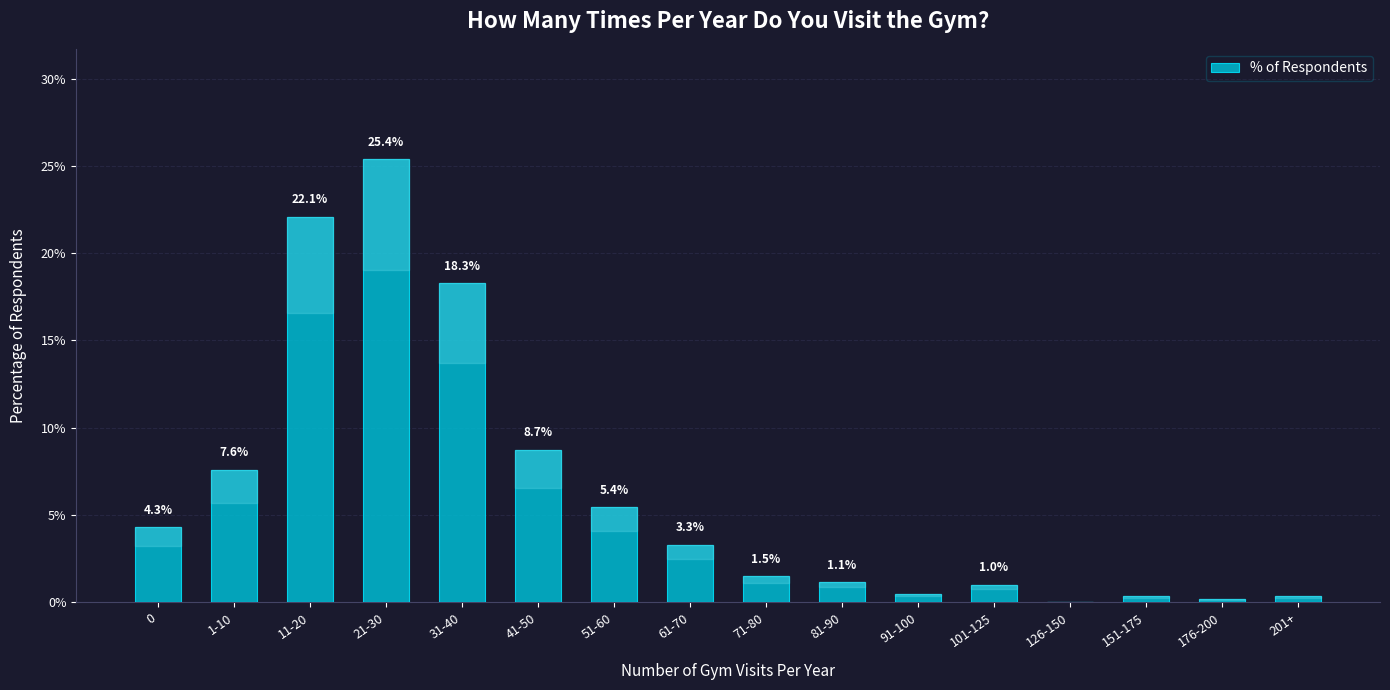

Are the bars horizontal?

No